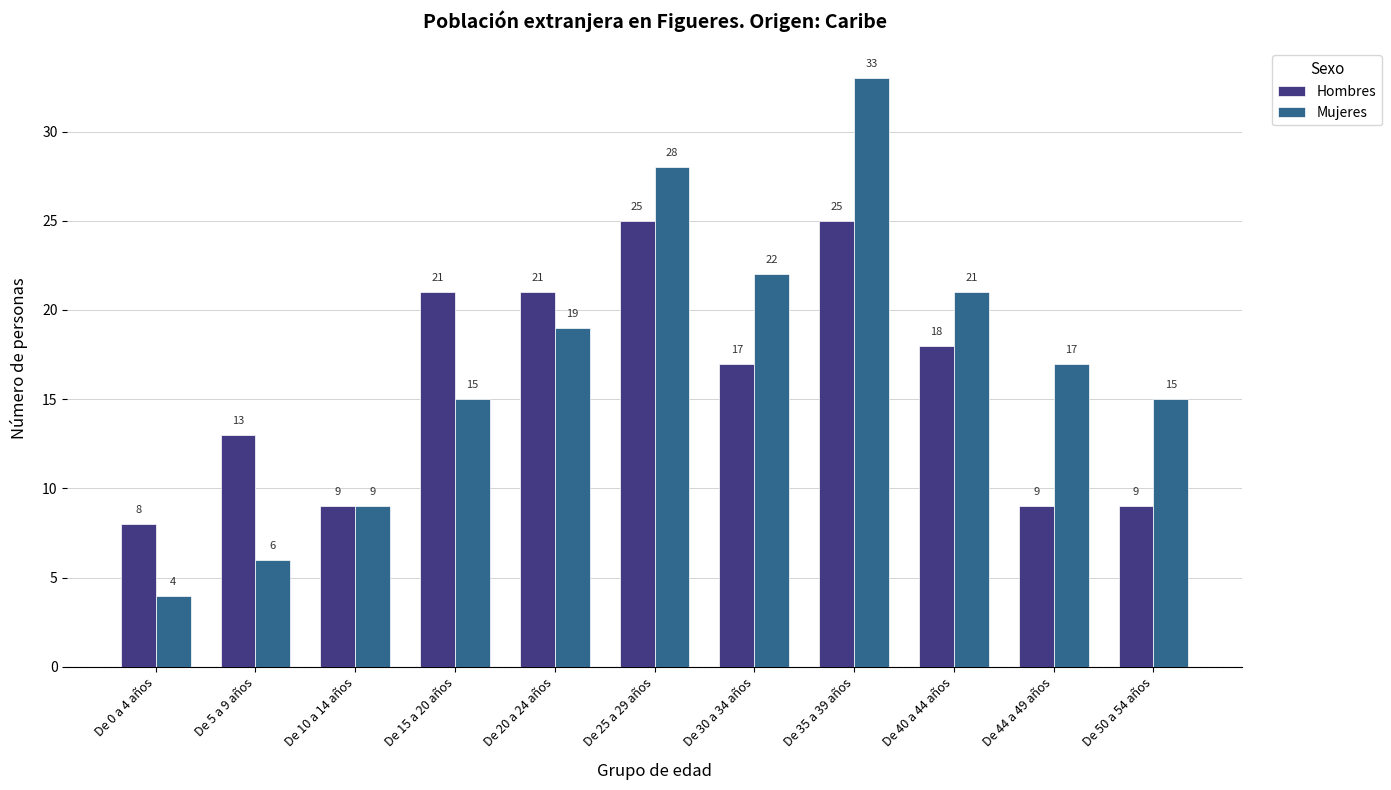

Reading right to left, list all the values displayed in this chart.

Hombres: 9	9	18	25	17	25	21	21	9	13	8
Mujeres: 15	17	21	33	22	28	19	15	9	6	4